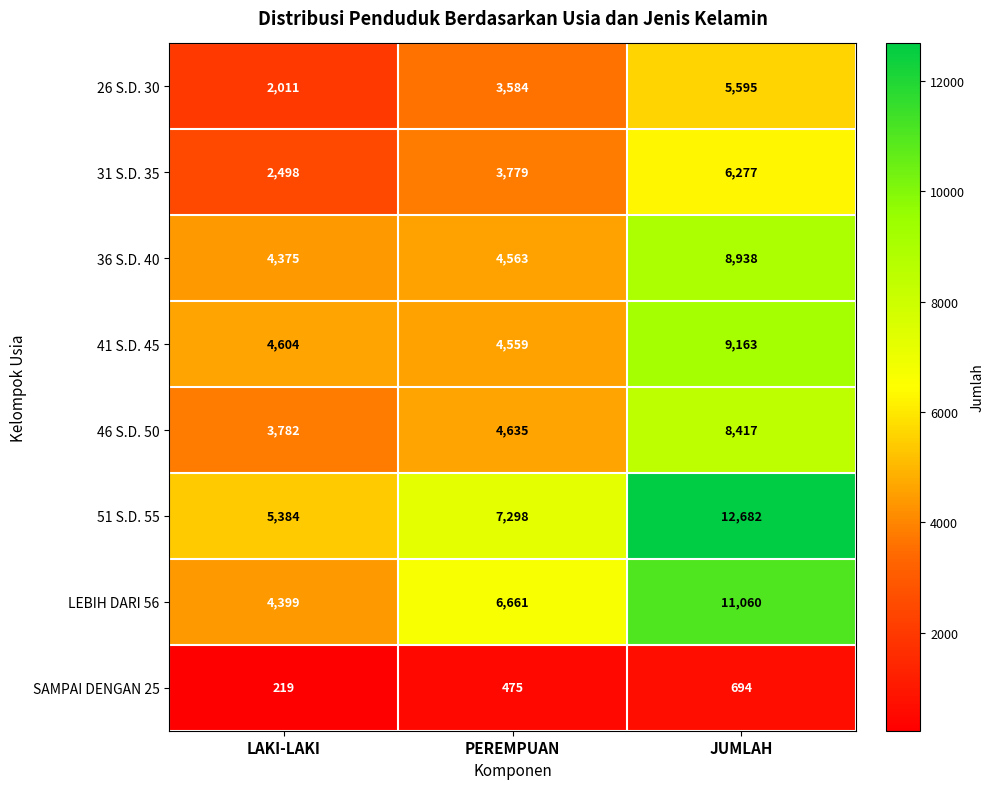

What is the difference between the 46 S.D. 50 values at LAKI-LAKI and JUMLAH?

4635